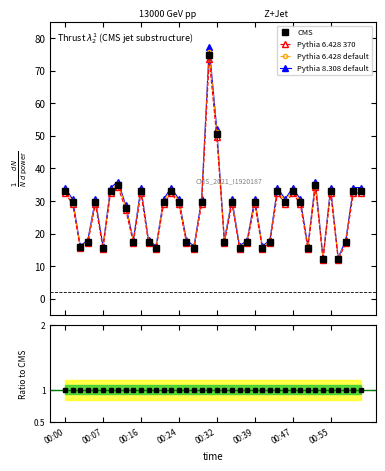

True or false: Pythia 6.428 370 and CMS intersect in this chart.

False